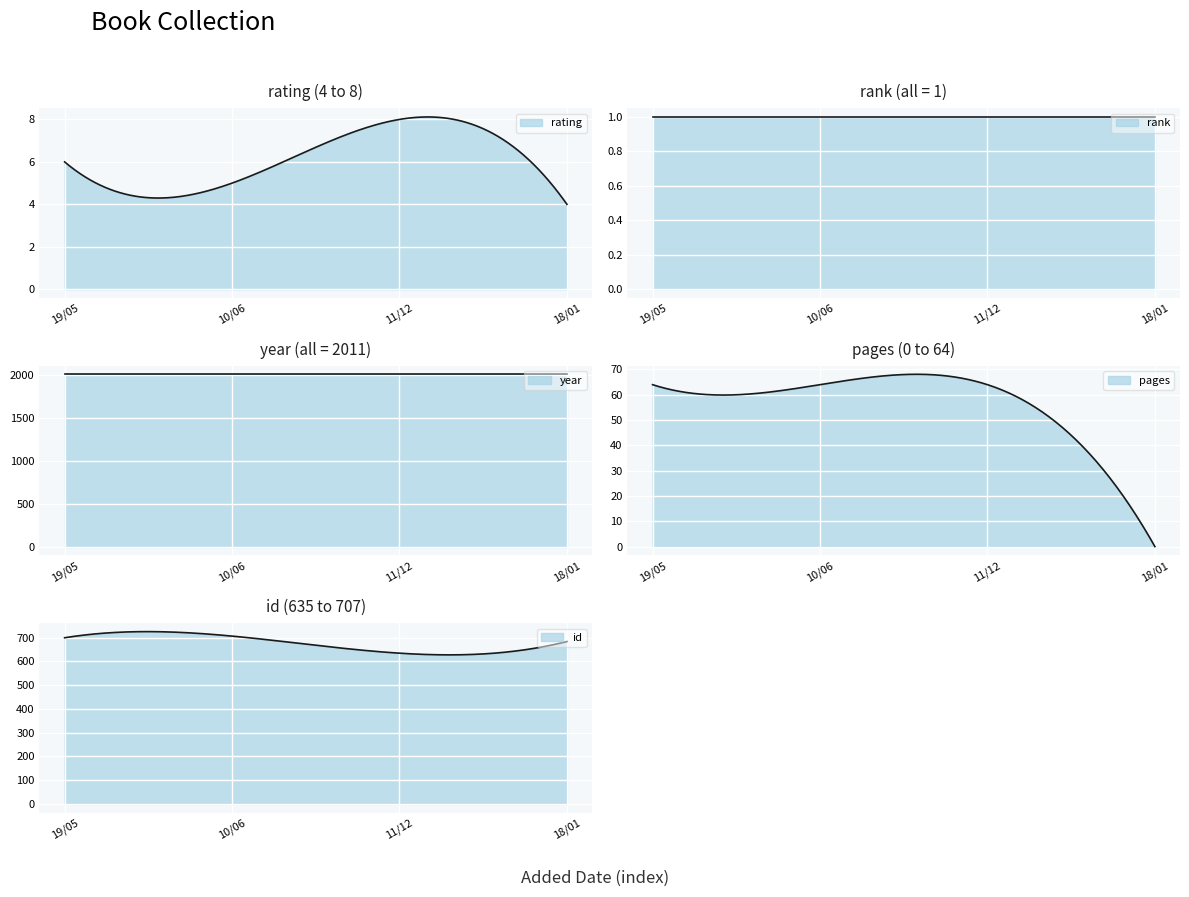

At 10/06/2012, list the series in order from smallest to largest.

rank, rating, pages, id, year